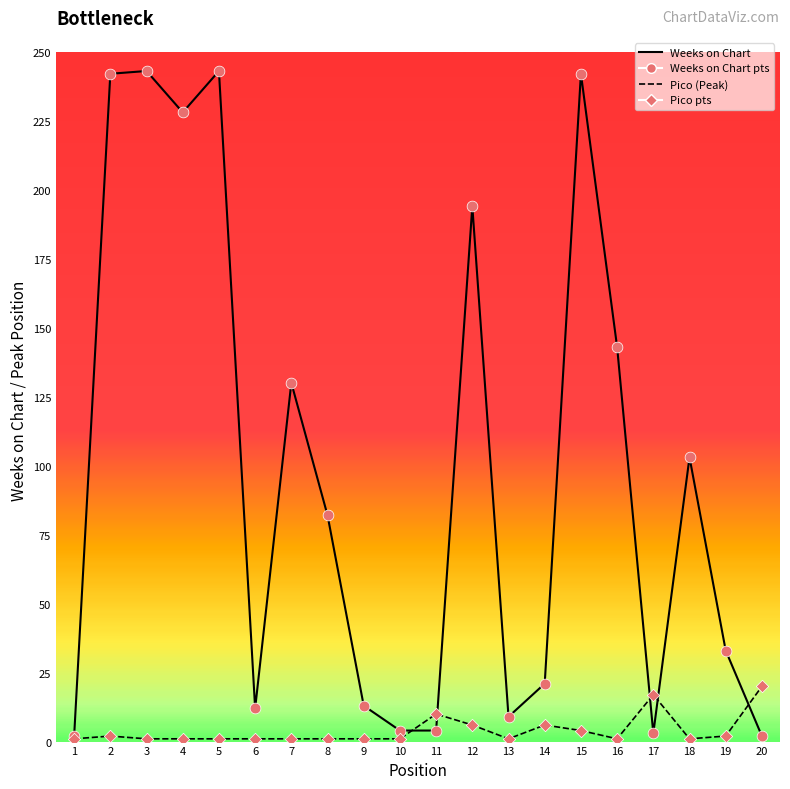

Which series has the largest total across all categories?

Weeks on Chart